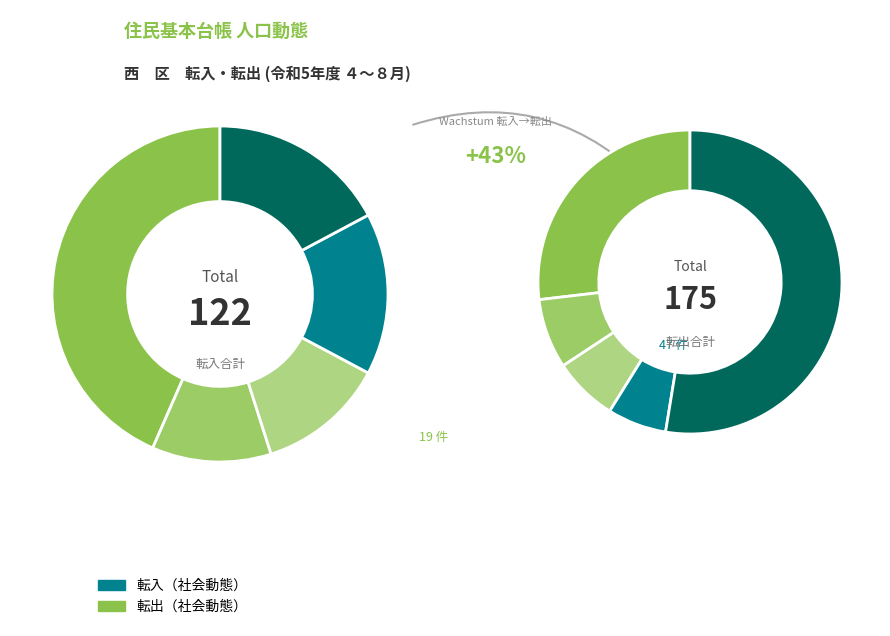

The ８月 slice represents 45% of the pie. True or false?

False